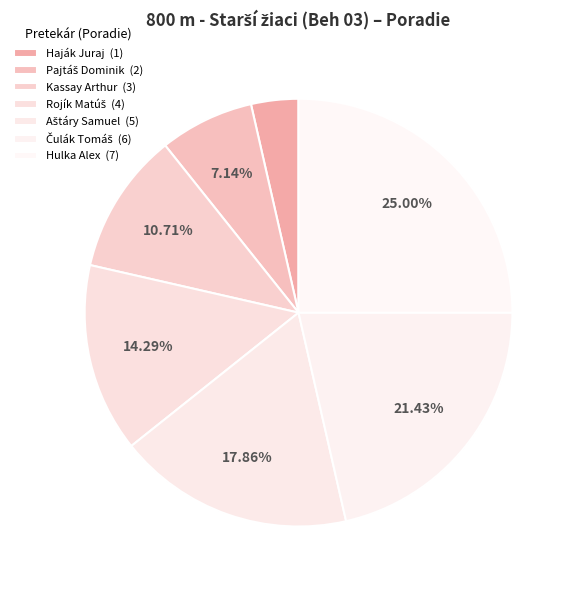

Is there a majority slice in this chart?

No